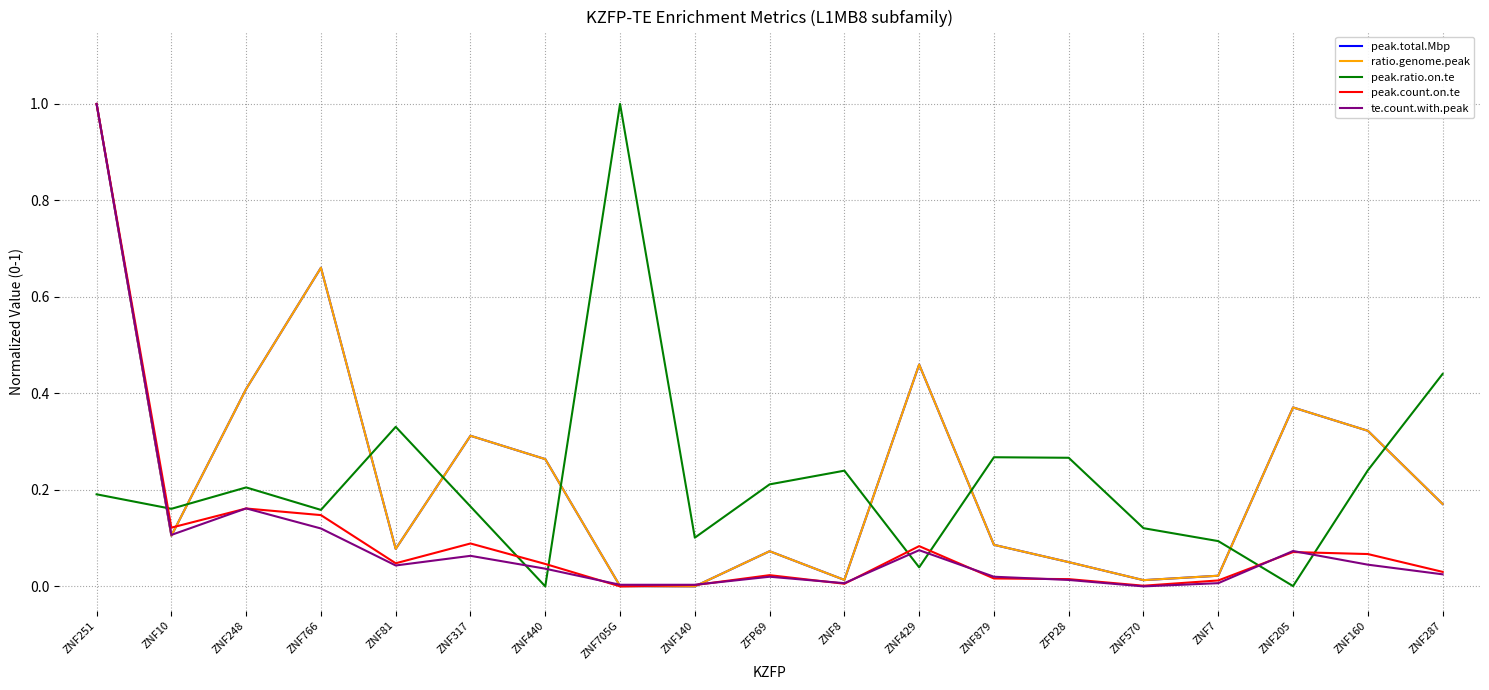

Where do peak.total.Mbp and peak.ratio.on.te first cross each other?

ZNF251 and ZNF10